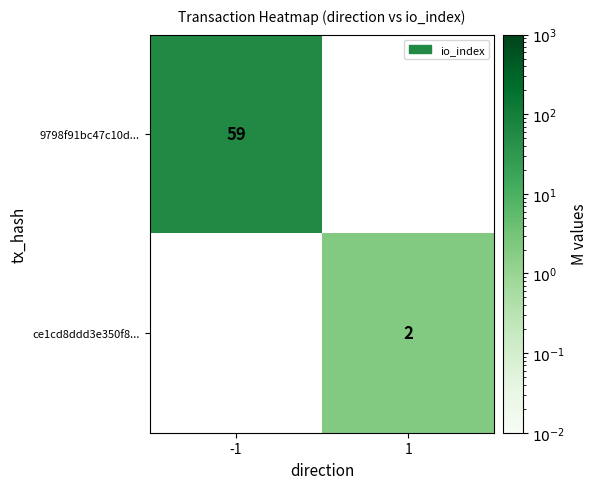

What is the greatest value displayed?

59.0